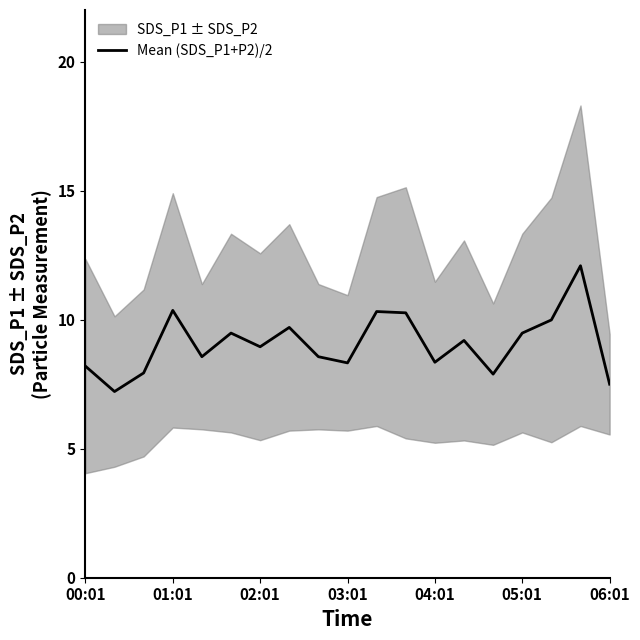

True or false: Mean (SDS_P1+P2)/2 has a value of 8.2 at 00:01.

True